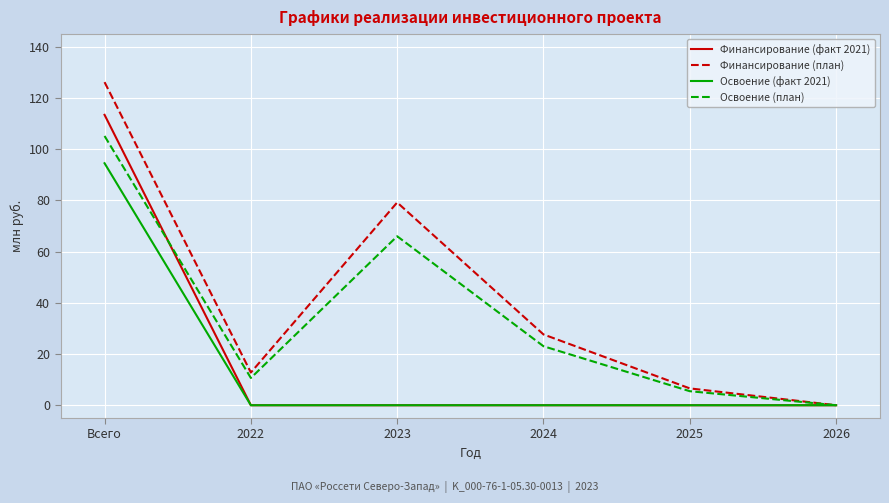

What is the approximate value of Финансирование (план) at Всего?

126.2